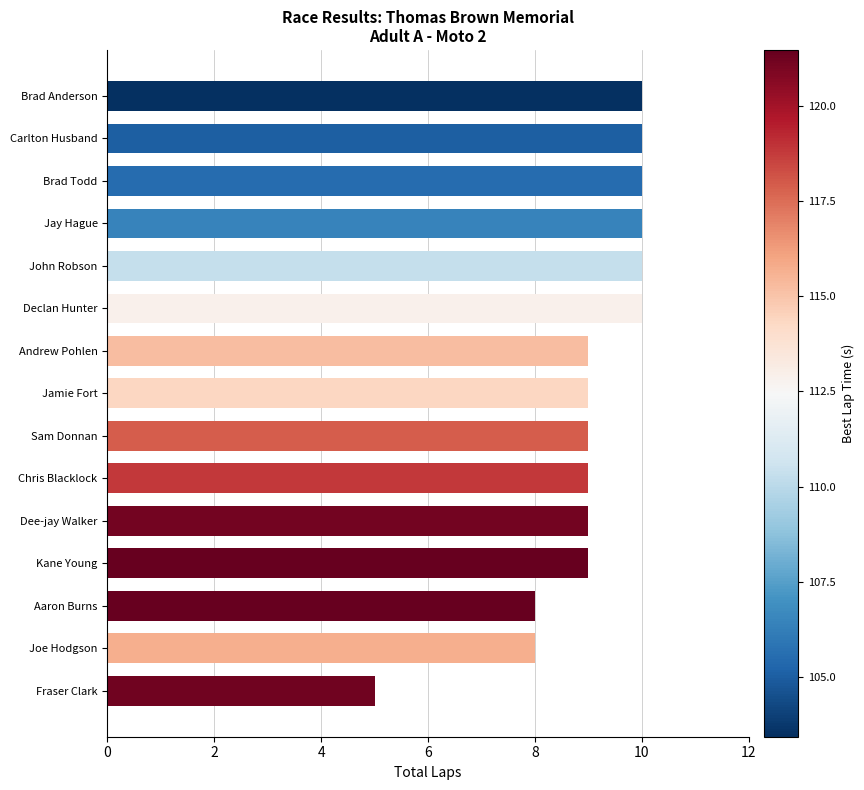

Read the value at Brad Anderson.

10